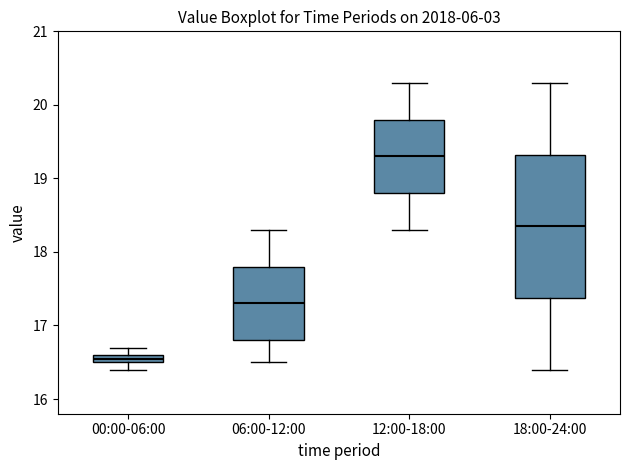

Which box is the tallest, from its lower edge to its upper edge?

18:00-24:00